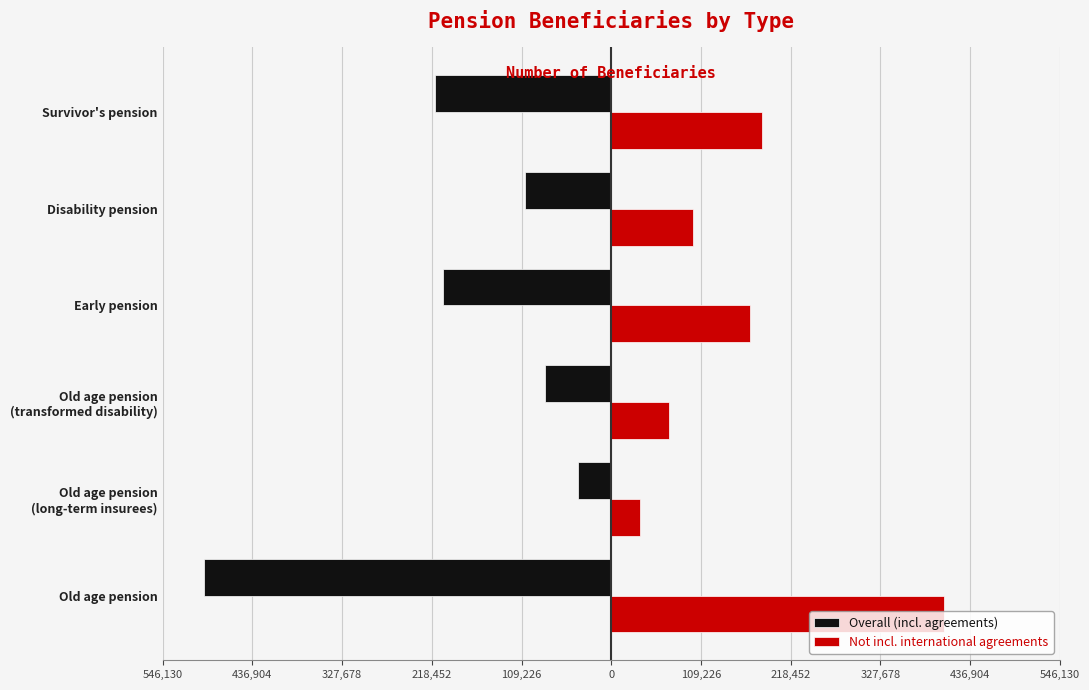

What is the smallest value displayed?

-496482